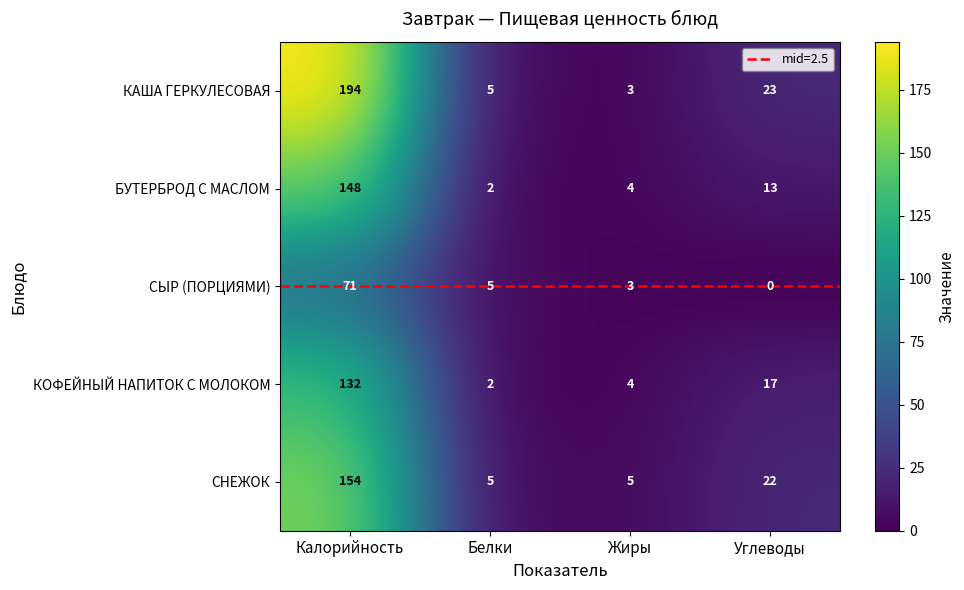

The БУТЕРБРОД С МАСЛОМ series shows 13 at Углеводы. True or false?

True